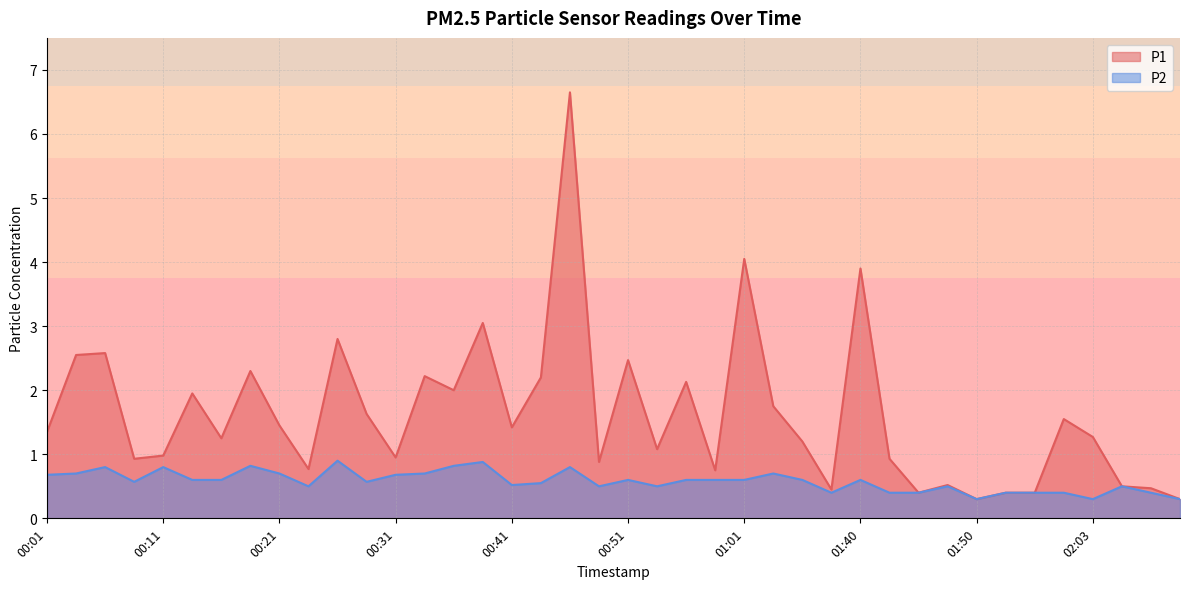

The value of P1 at 02:11 is 0.4. True or false?

False